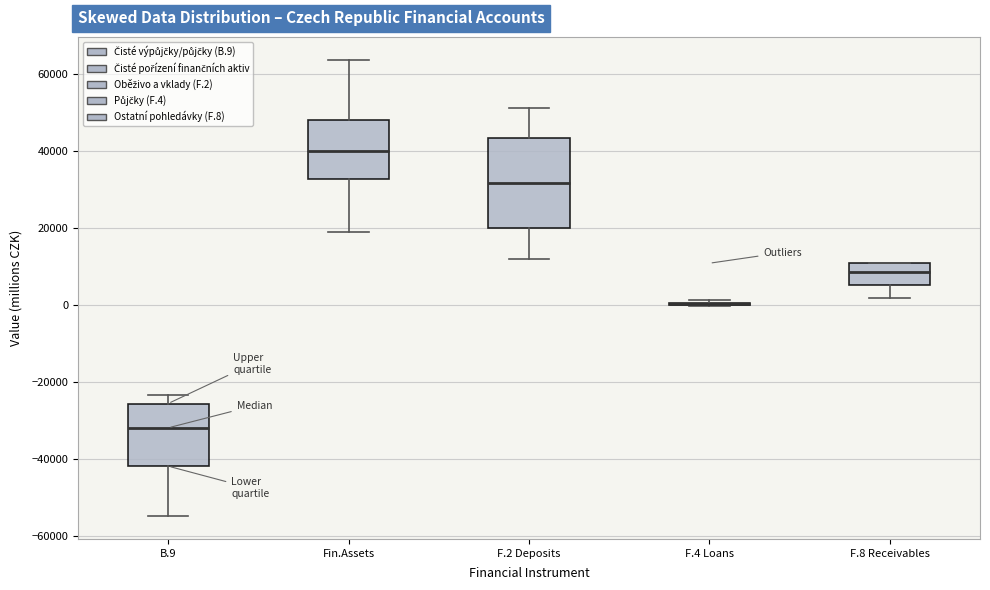

Where is the lower edge of the box for F.8 Receivables on the y-axis? The values are not printed on the chart, so give them approximately, as read against the axis.

6000